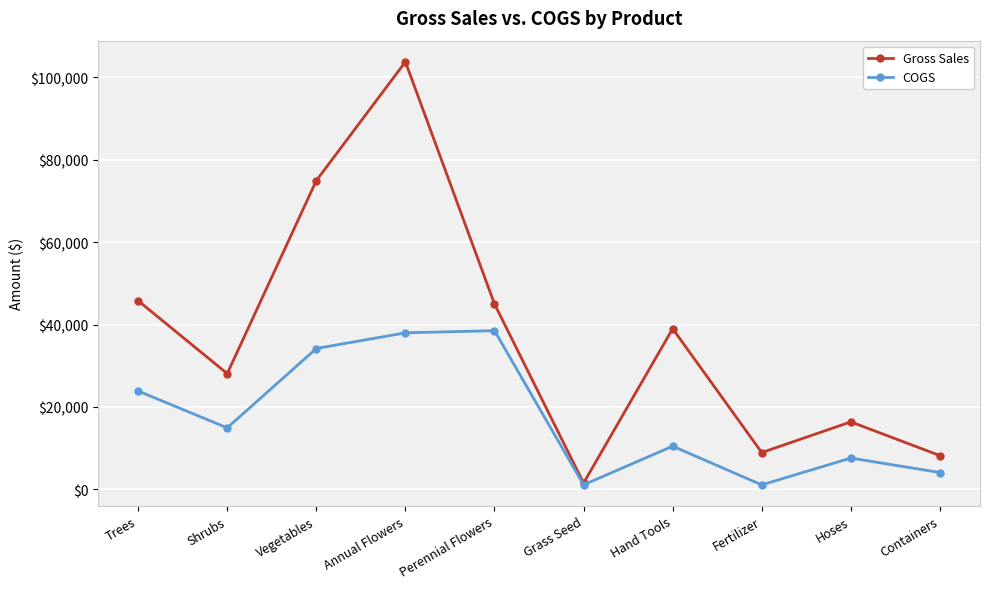

Is this an area chart (filled region under the line)?

No